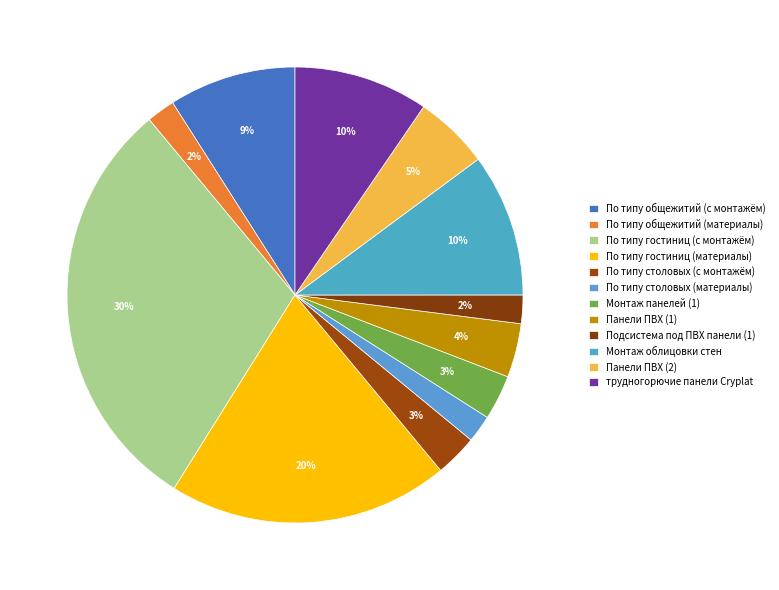

True or false: Подсистема под ПВХ панели (1) accounts for 1% of the total.

False